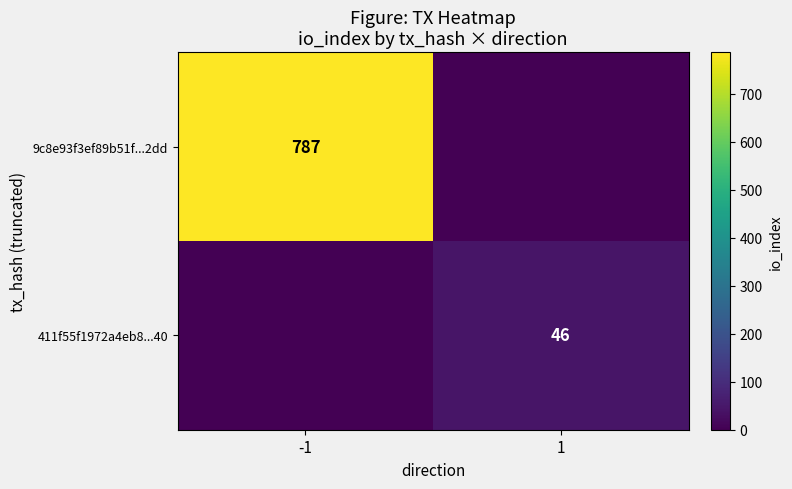

Is the value of 411f55f1972a4eb8...40 at 1 greater than the value of 9c8e93f3ef89b51f...2dd at -1?

No